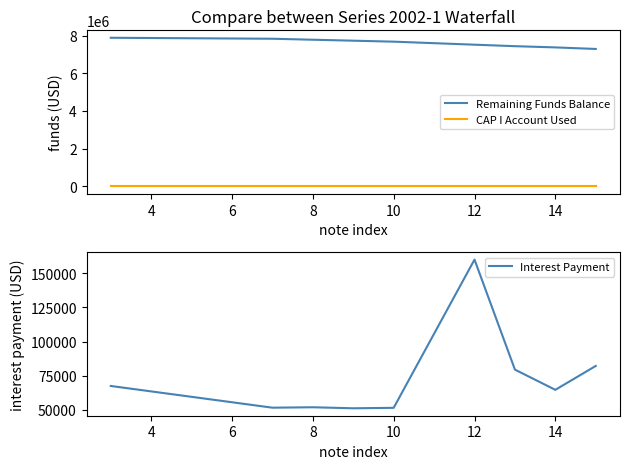

What is the value of the Remaining Funds Balance point at the 2nd from the left?

7829686.6